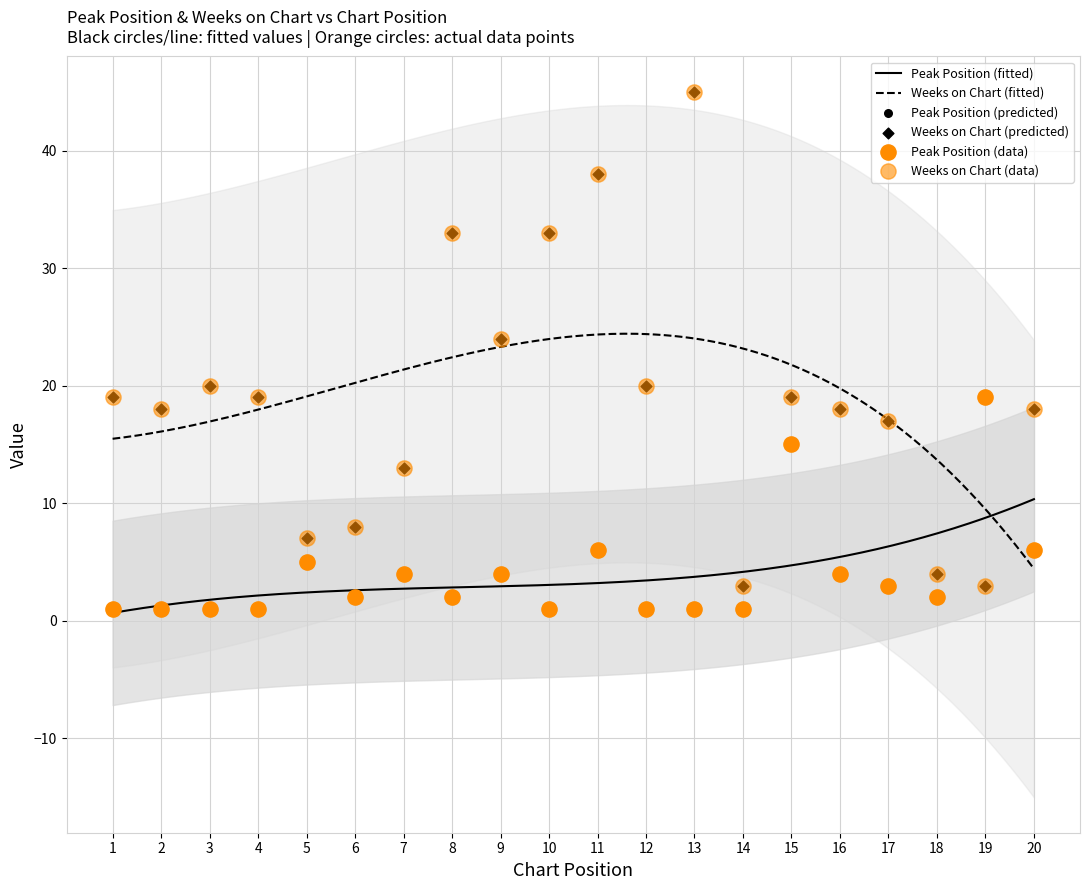

Is the value of Weeks on Chart at 20 greater than the value of Peak Position at 20?

Yes